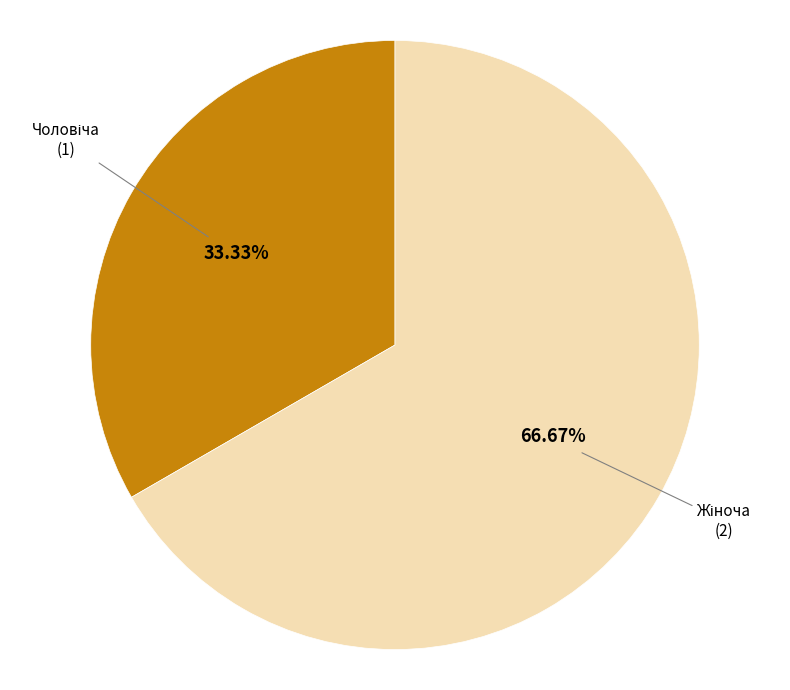

Is there any slice that represents more than half of the pie?

Yes